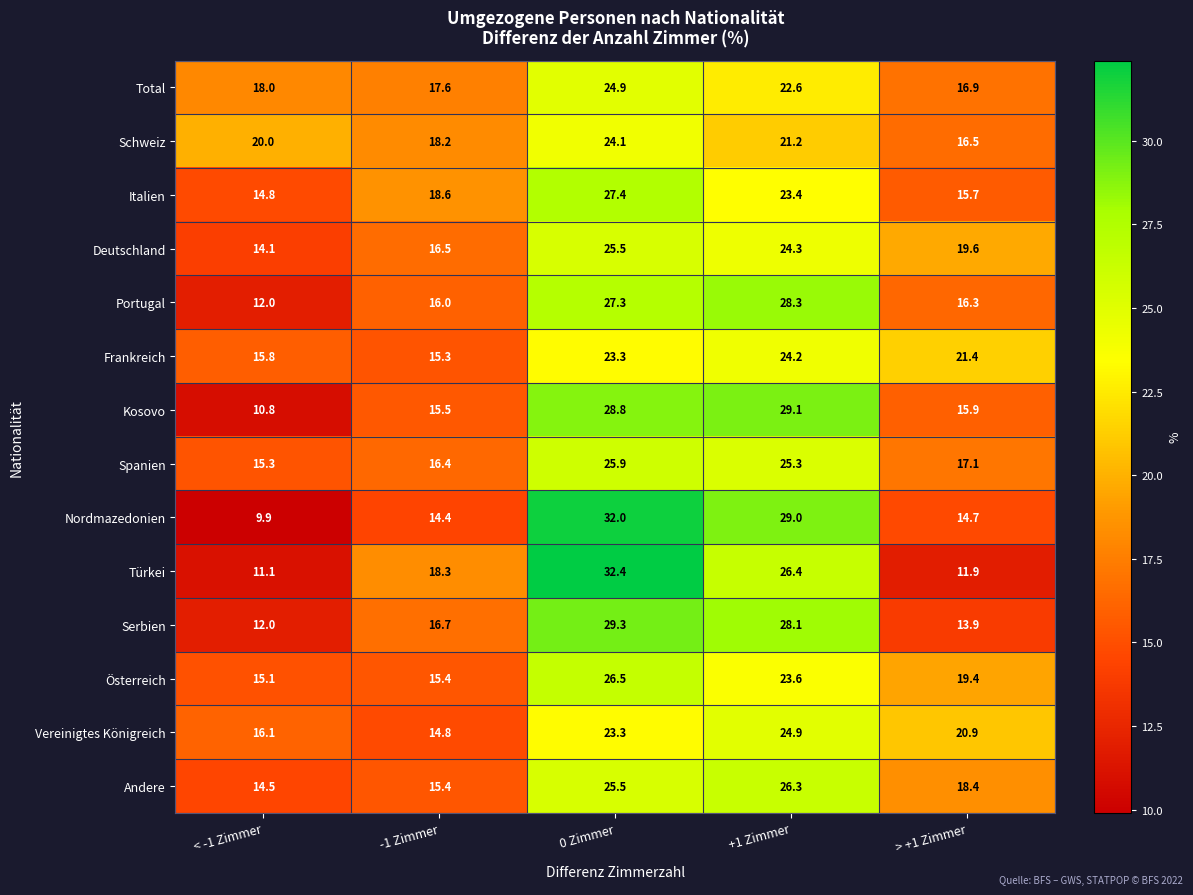

What is the spread (max minus min) of values at < -1 Zimmer?

10.1